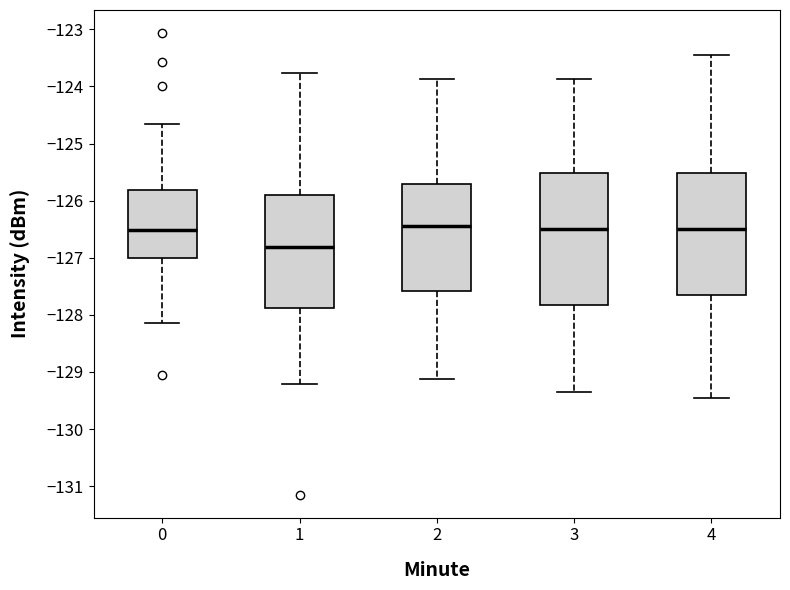

Reading left to right, read every box against the y-axis: the position of its median line, the range the box covers, and the ends of its whiskers. The values are not printed on the chart, so give them approximately, as read against the axis.

0: median -126.5, box -127.0 to -125.8, whiskers -128.1 to -124.7
1: median -126.8, box -127.9 to -125.9, whiskers -129.2 to -123.8
2: median -126.4, box -127.6 to -125.7, whiskers -129.1 to -123.9
3: median -126.5, box -127.8 to -125.5, whiskers -129.3 to -123.9
4: median -126.5, box -127.7 to -125.5, whiskers -129.5 to -123.5